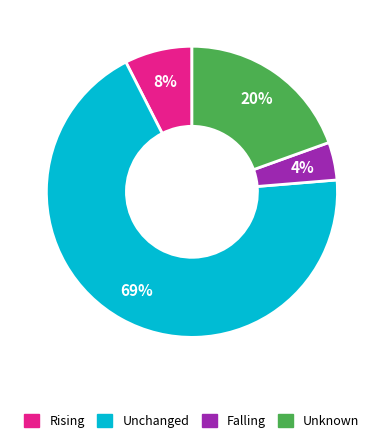

What is the majority slice?

Unchanged